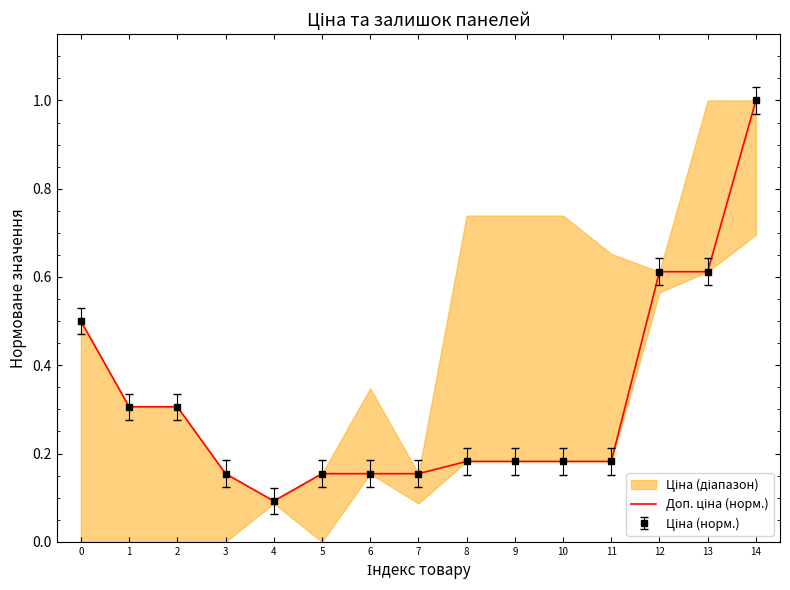

List the labels in order of value, smallest first.

4, 3, 5, 6, 7, 8, 9, 10, 11, 1, 2, 0, 12, 13, 14